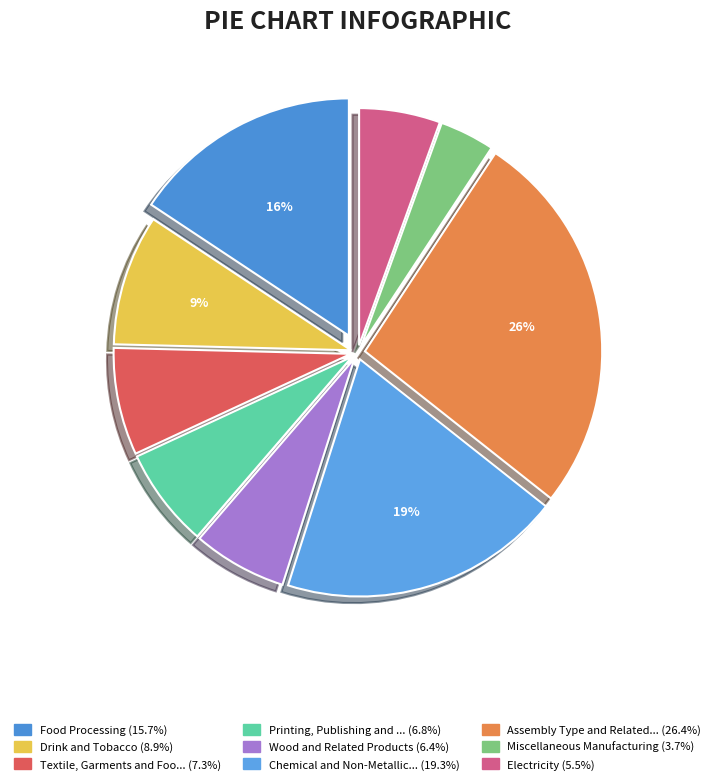

How many segments does this pie chart have?

9